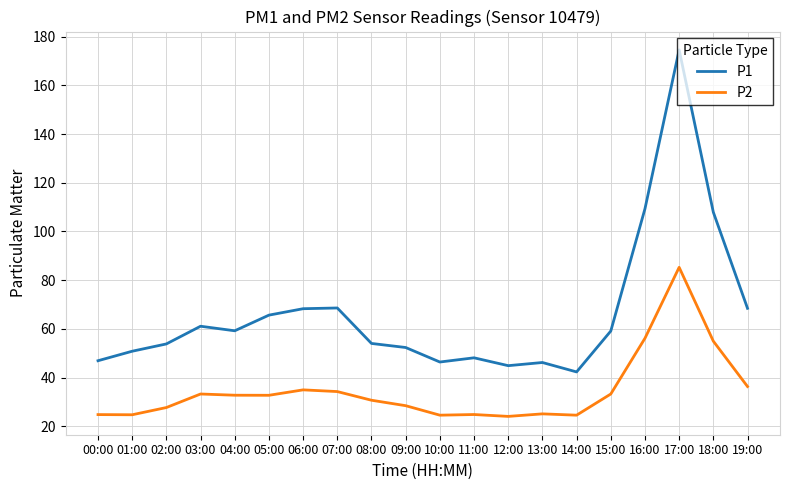

What position from the left is 06:00?

7